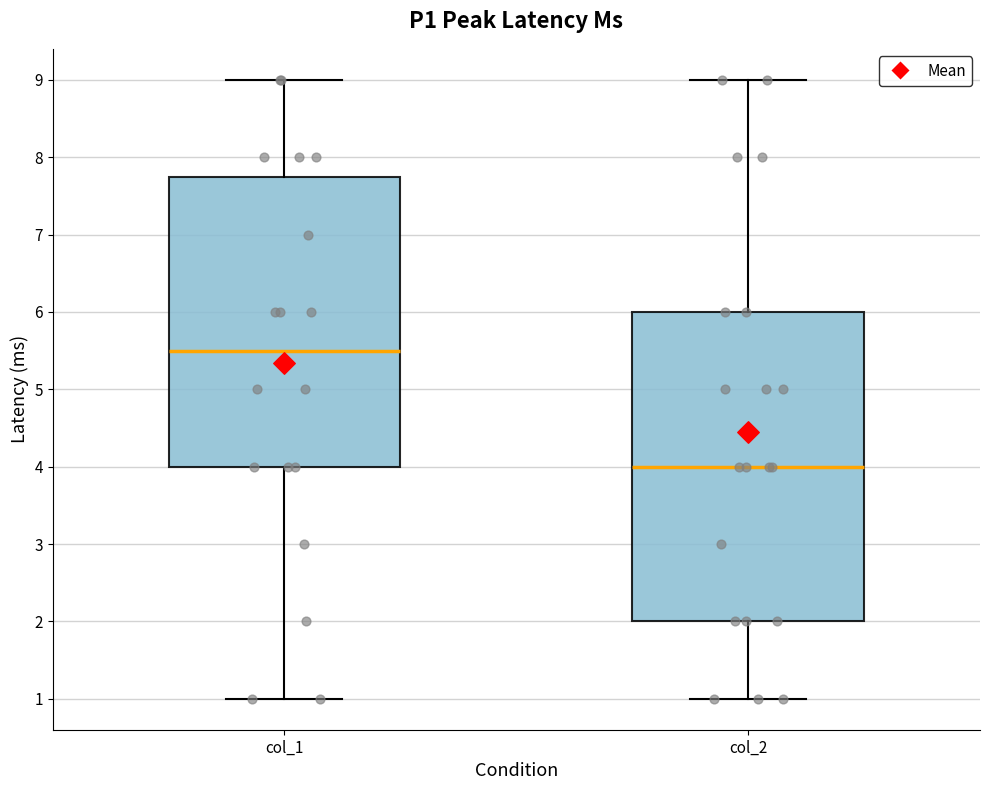

Comparing the boxes themselves (not the whiskers), which one is the tallest?

col_2